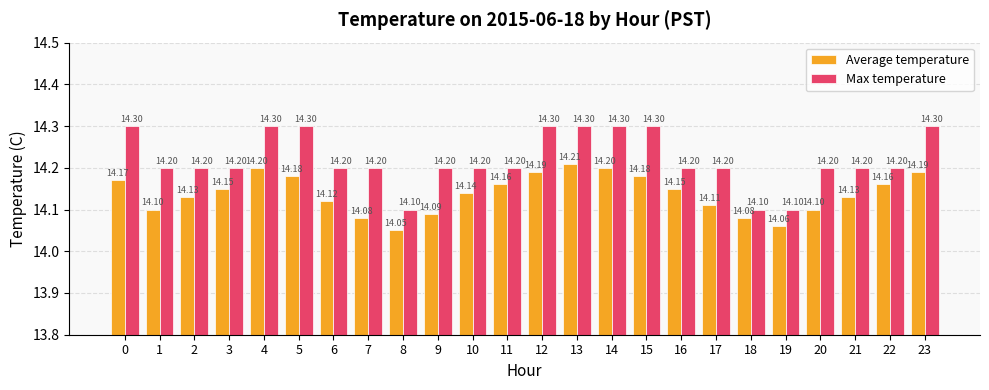

Which series has the largest range (max minus min)?

Max temperature